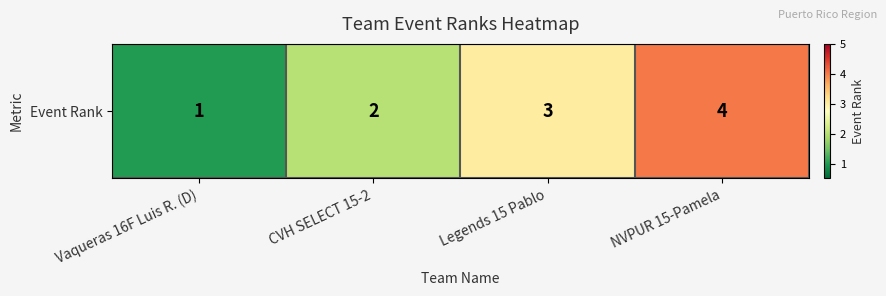

What is the average value?

2